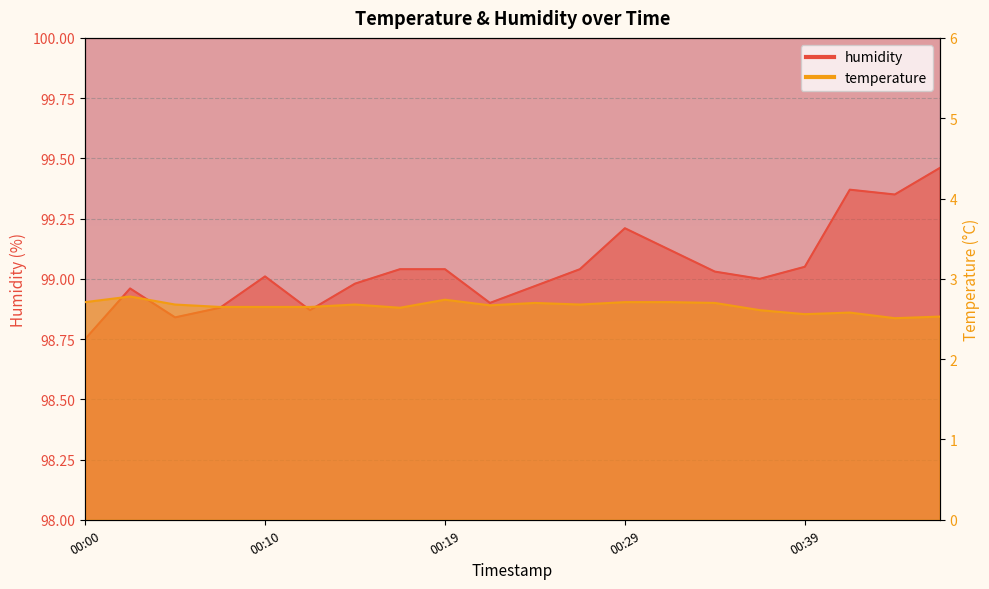

Where is the first local maximum for temperature?

00:02